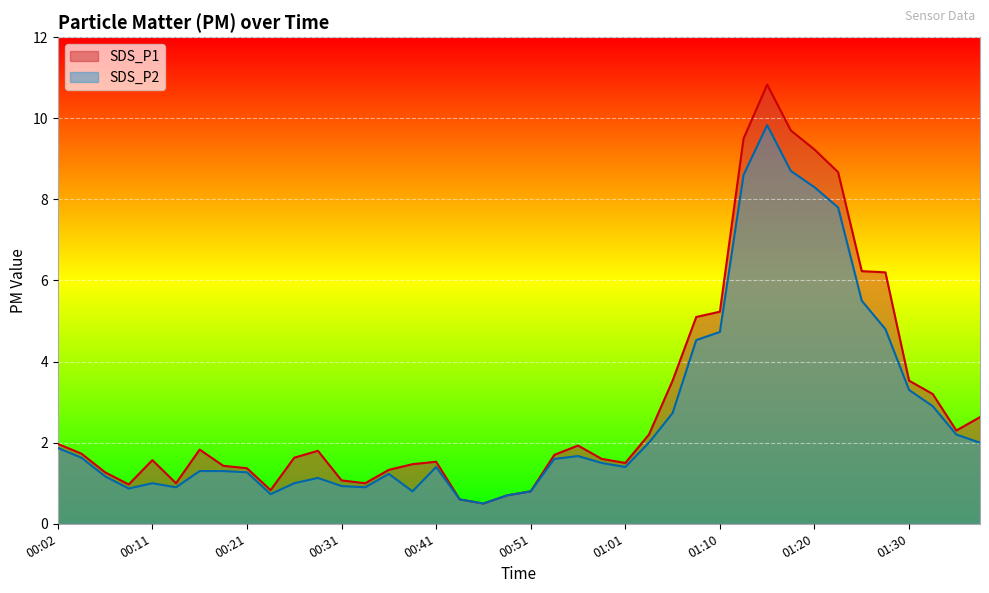

Reading left to right, extract all data points from this chart.

SDS_P1: 2.0	1.7	1.3	1.0	1.6	1.0	1.8	1.4	1.4	0.8	1.6	1.8	1.1	1.0	1.3	1.5	1.5	0.6	0.5	0.7	0.8	1.7	1.9	1.6	1.5	2.2	3.5	5.1	5.2	9.5	10.8	9.7	9.2	8.7	6.2	6.2	3.5	3.2	2.3	2.6
SDS_P2: 1.9	1.6	1.2	0.9	1.0	0.9	1.3	1.3	1.3	0.7	1.0	1.1	0.9	0.9	1.2	0.8	1.4	0.6	0.5	0.7	0.8	1.6	1.7	1.5	1.4	2.0	2.7	4.5	4.7	8.6	9.8	8.7	8.3	7.8	5.5	4.8	3.3	2.9	2.2	2.0